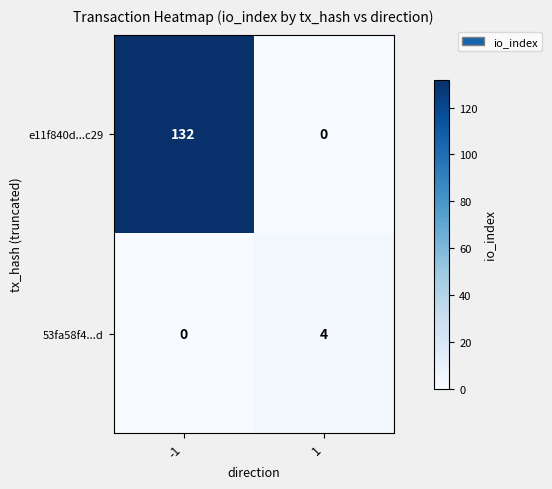

Which series has the largest total across all categories?

e11f840d...c29